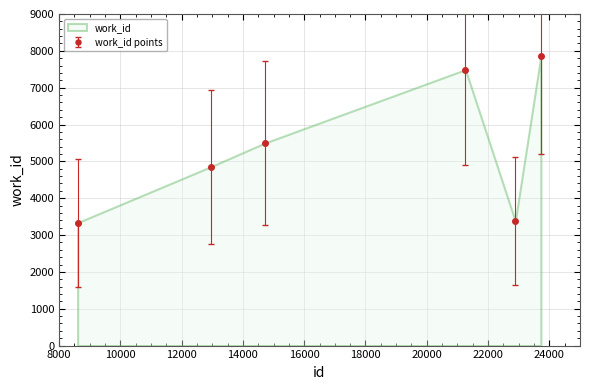

Where does the data first go above 5497?

21261